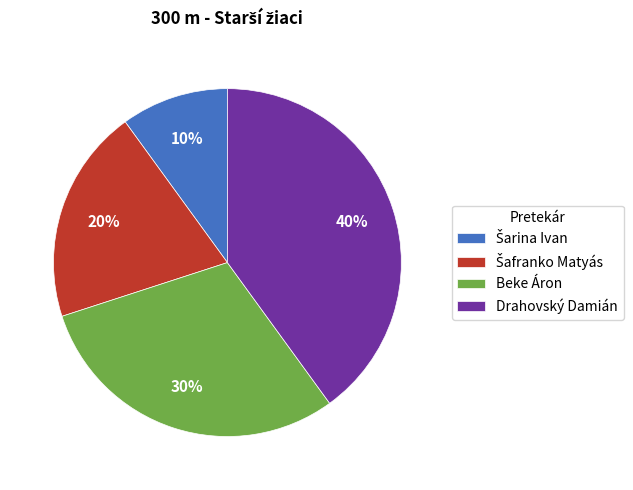

To the nearest percent, what portion does Drahovský Damián represent?

40%